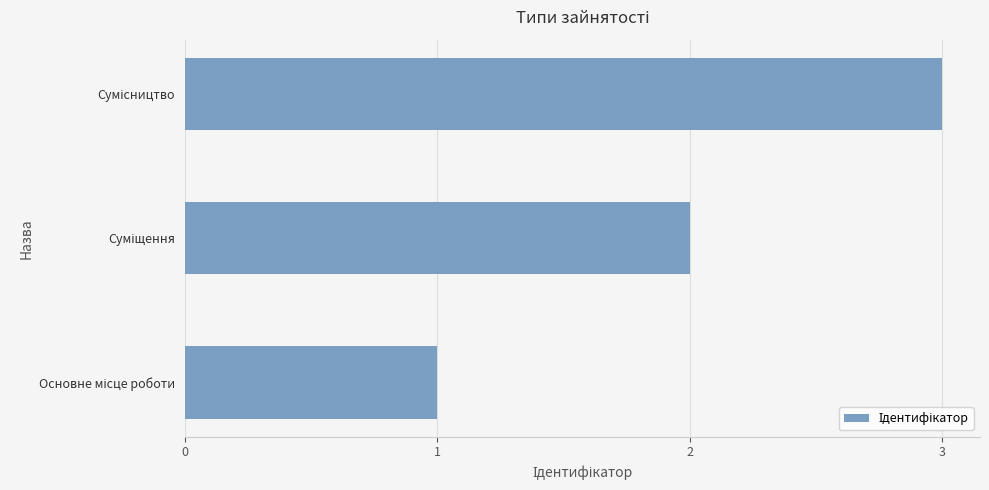

What is the maximum value shown in the chart?

3